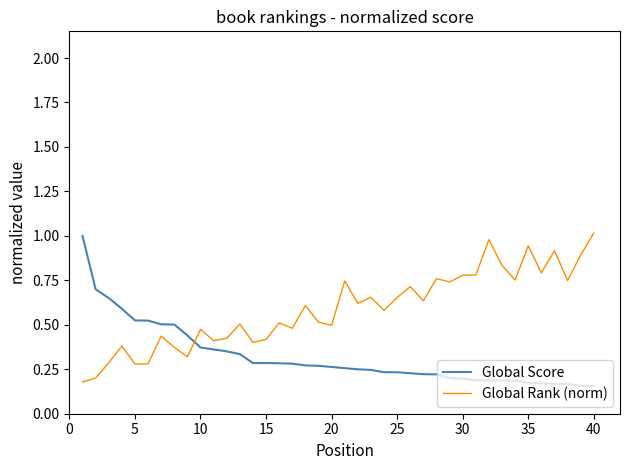

What is the sum of all Global Score values?

12.8